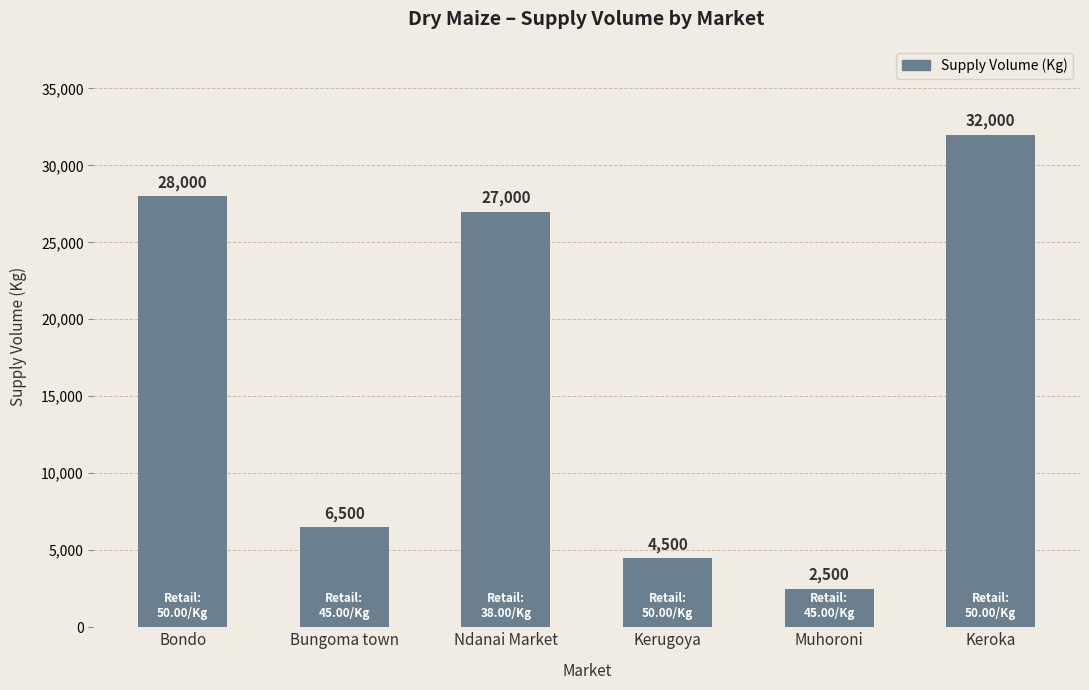

Rank the categories by value from highest to lowest.

Keroka, Bondo, Ndanai Market, Bungoma town, Kerugoya, Muhoroni